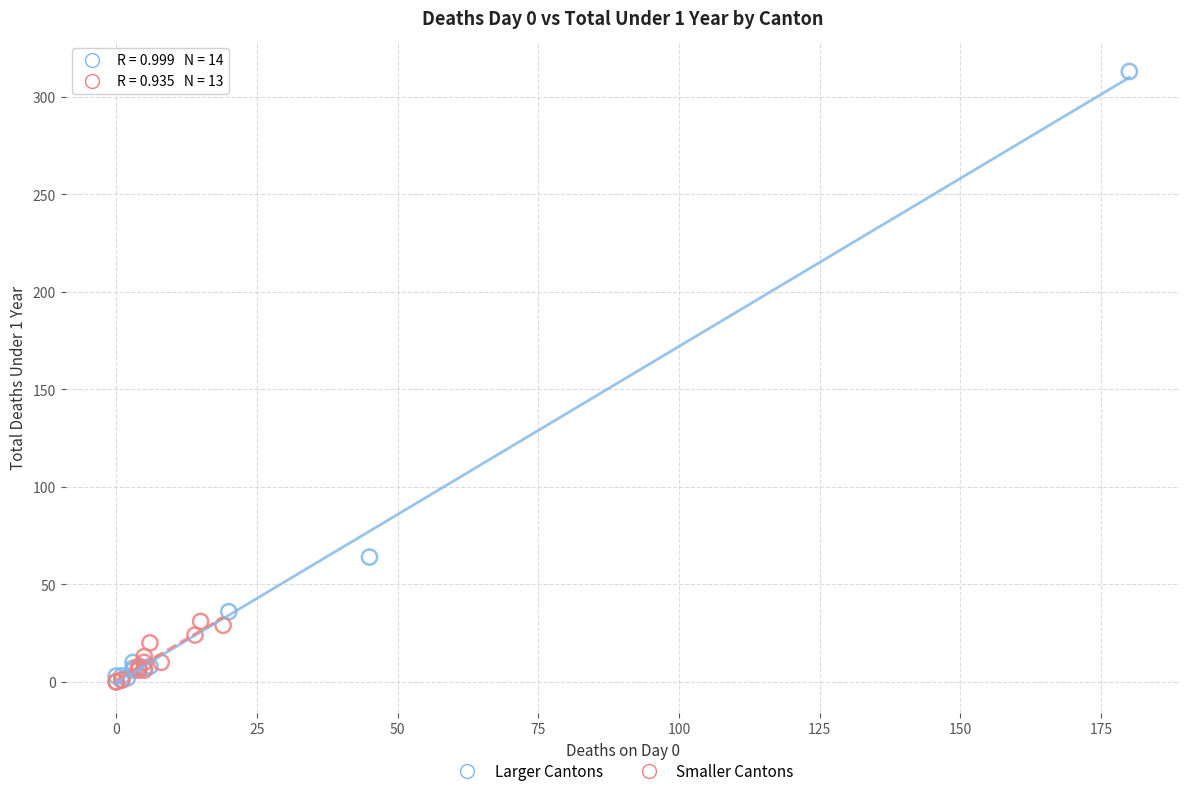

Which series has the widest spread of Y values?

Larger Cantons